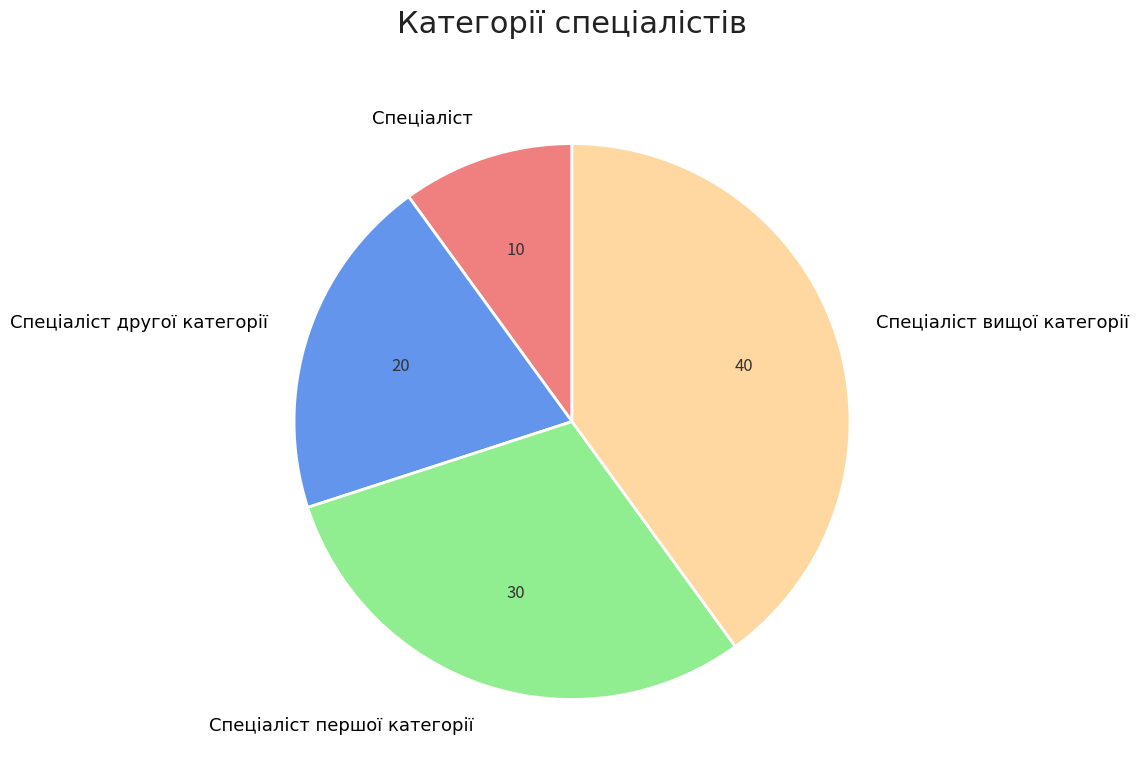

What is the ratio of the value at Спеціаліст to the value at Спеціаліст другої категорії?

0.5